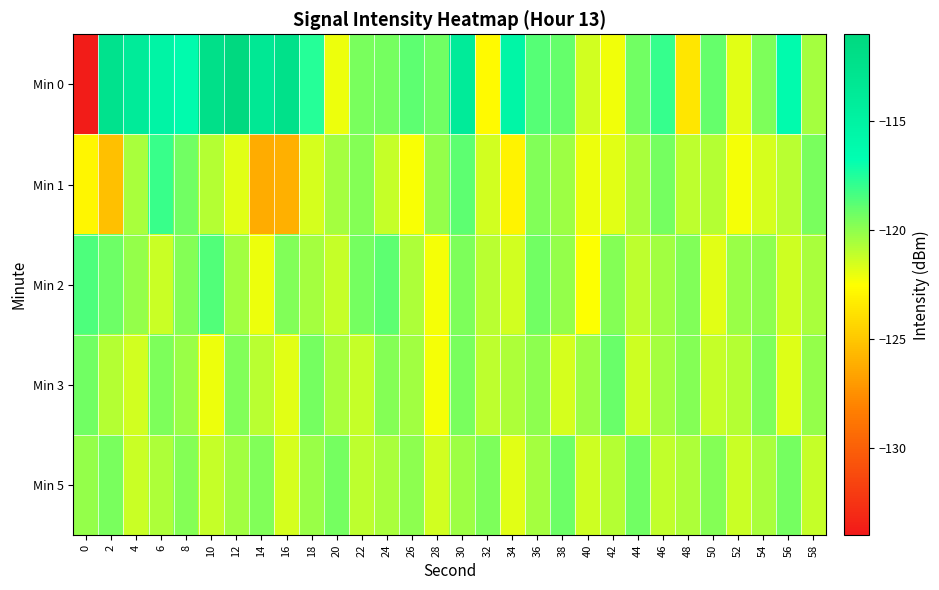

Which series has the largest range (max minus min)?

Min 0